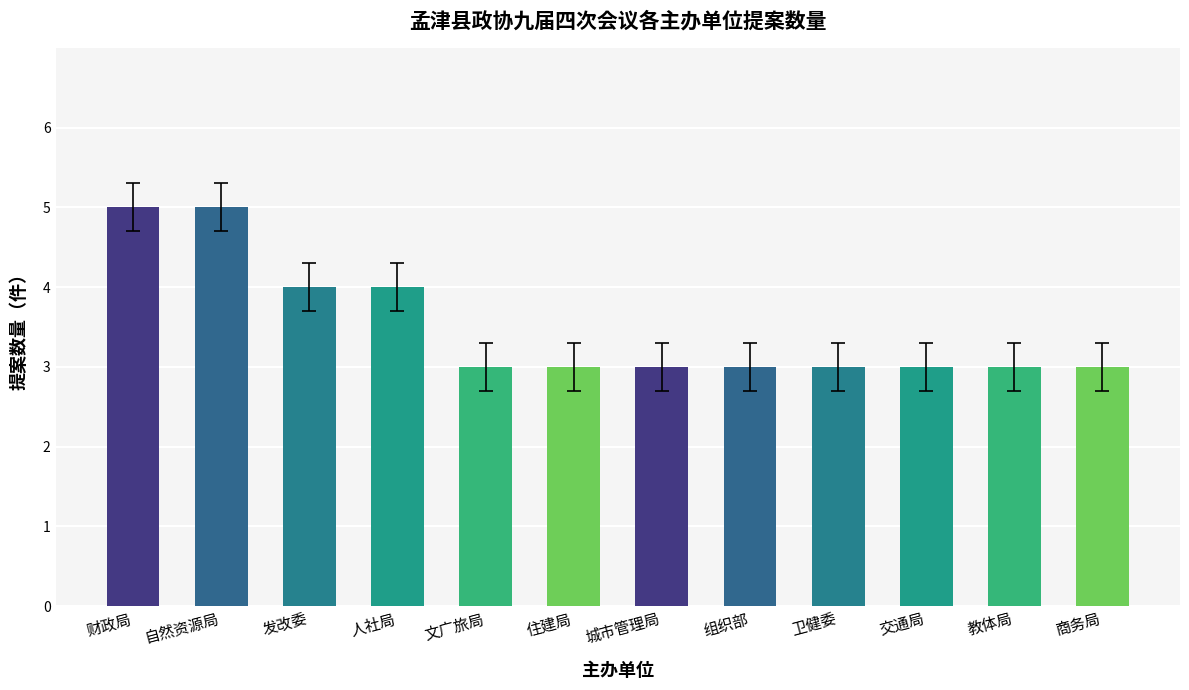

What is the difference between the maximum and minimum values?

2